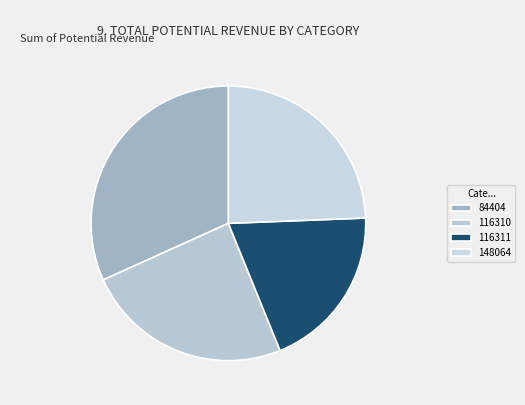

True or false: 84404 accounts for 39% of the total.

False